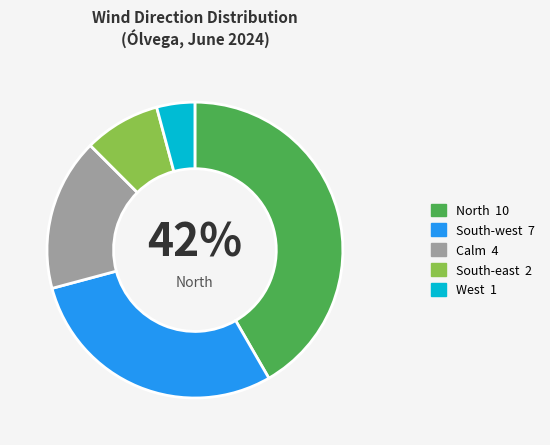

How many slices are in this pie chart?

5